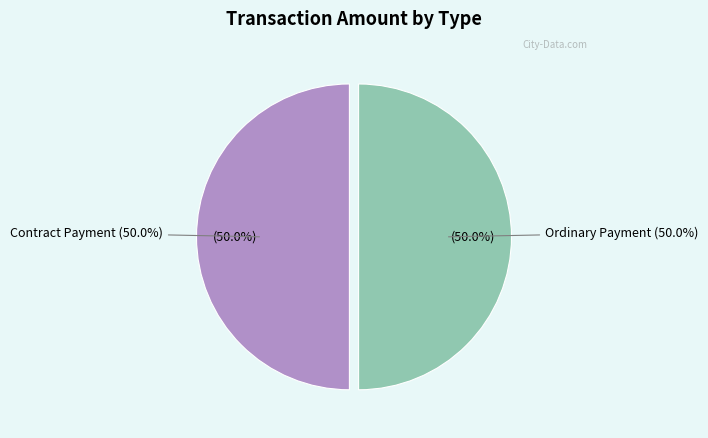

How many segments does this pie chart have?

2